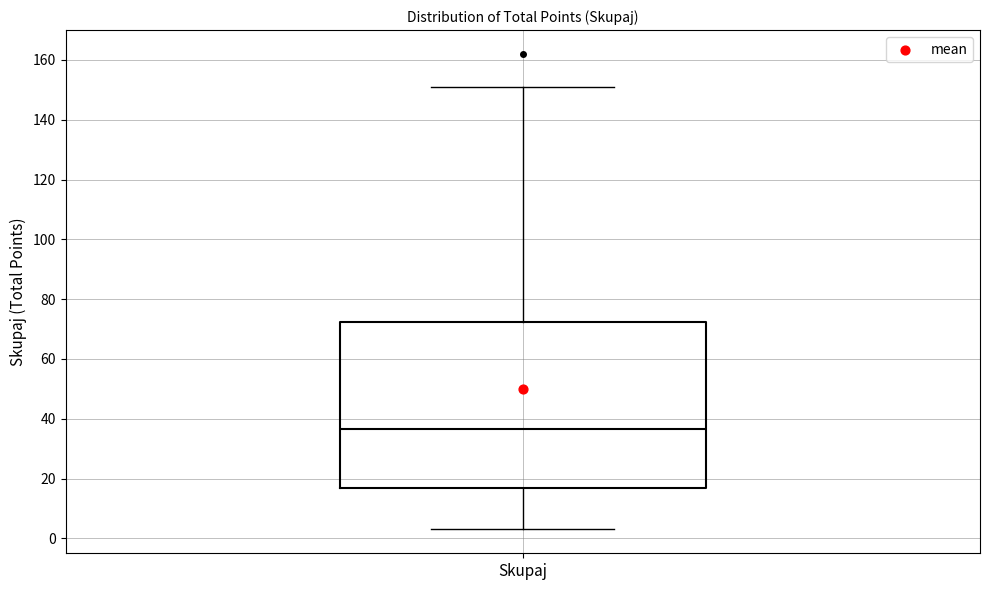

Read this box plot against the y-axis: the position of the median line, the range covered by the box, and the ends of both whiskers. The values are not printed on the chart, so give them approximately, as read against the axis.

median 36, box 18 to 72, whiskers 4 to 152